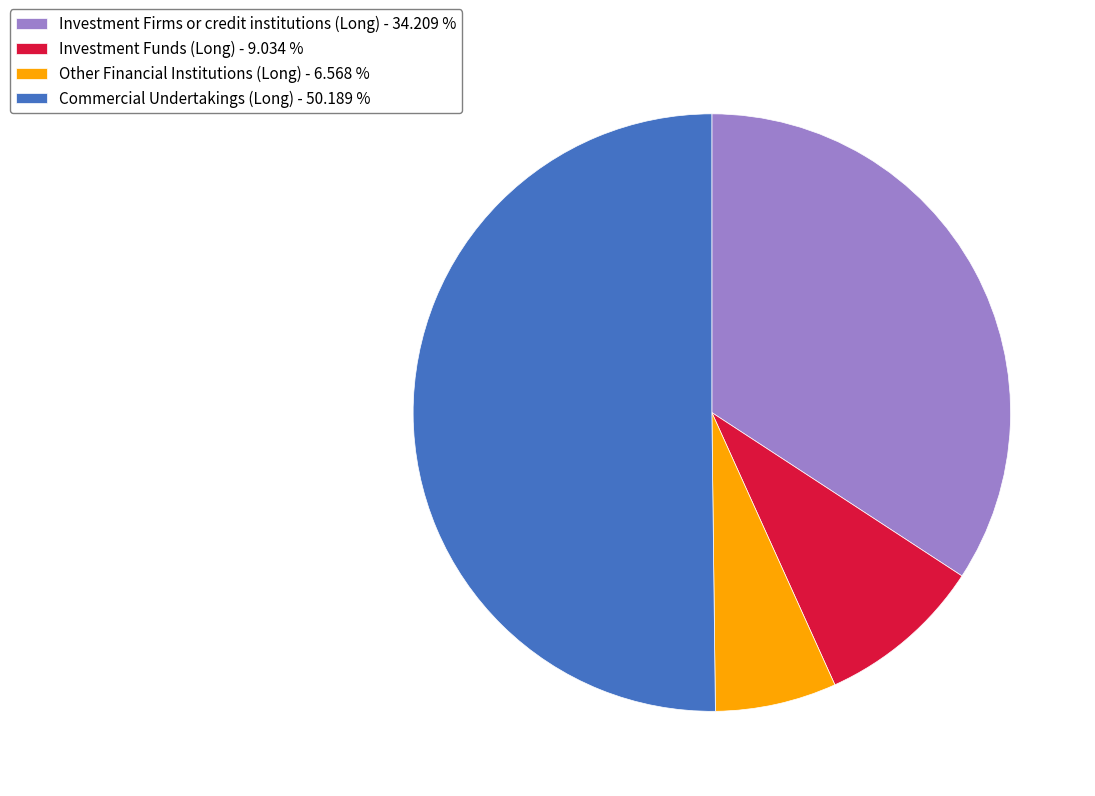

Which slice is the smallest?

Other Financial Institutions (Long) - 6.568 %